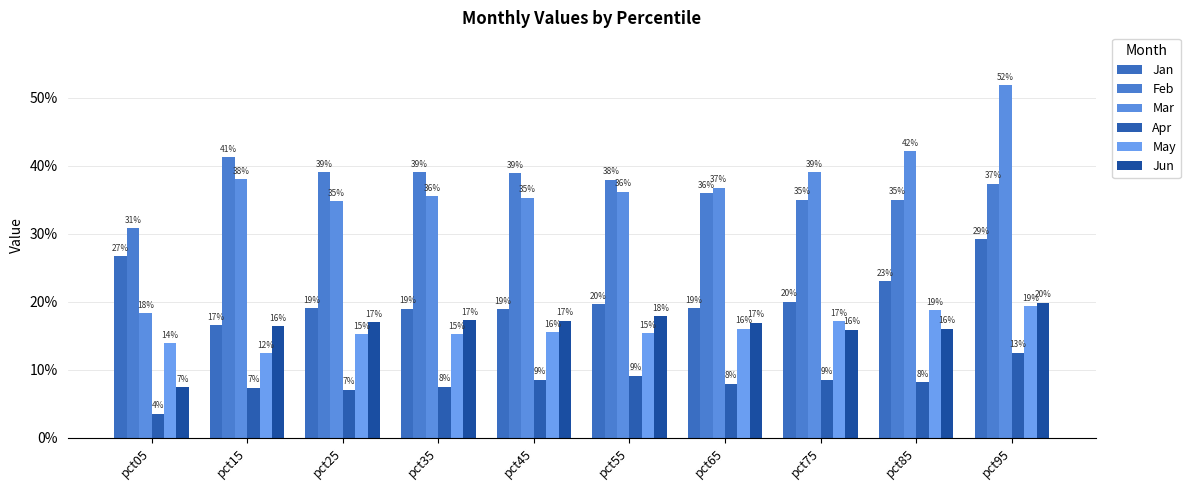

What is the difference between the highest and lowest values at pct75?

0.3